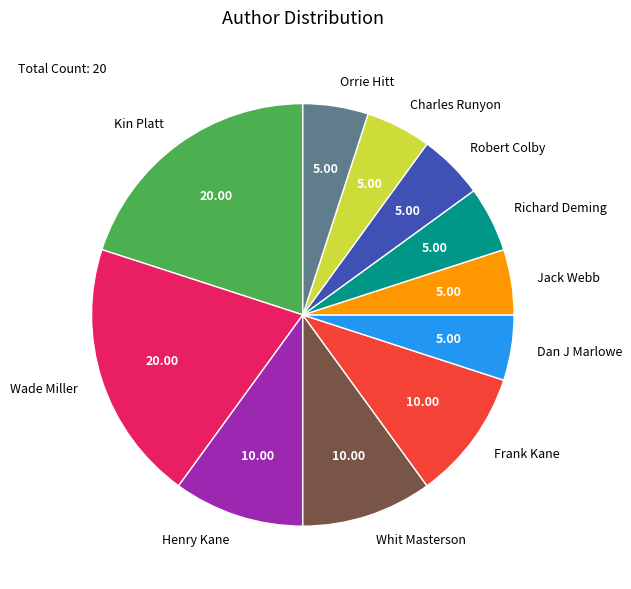

Does Frank Kane account for over 50% of the chart?

No